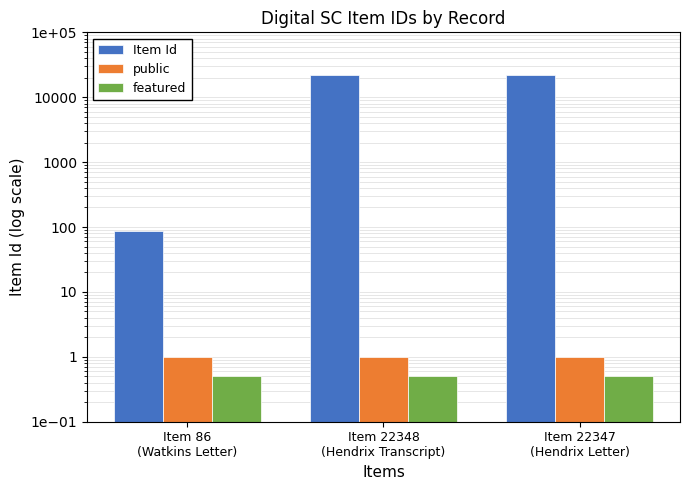

Between Item 22347
(Hendrix Letter) and Item 22348
(Hendrix Transcript), which is larger?

Item 22348
(Hendrix Transcript)